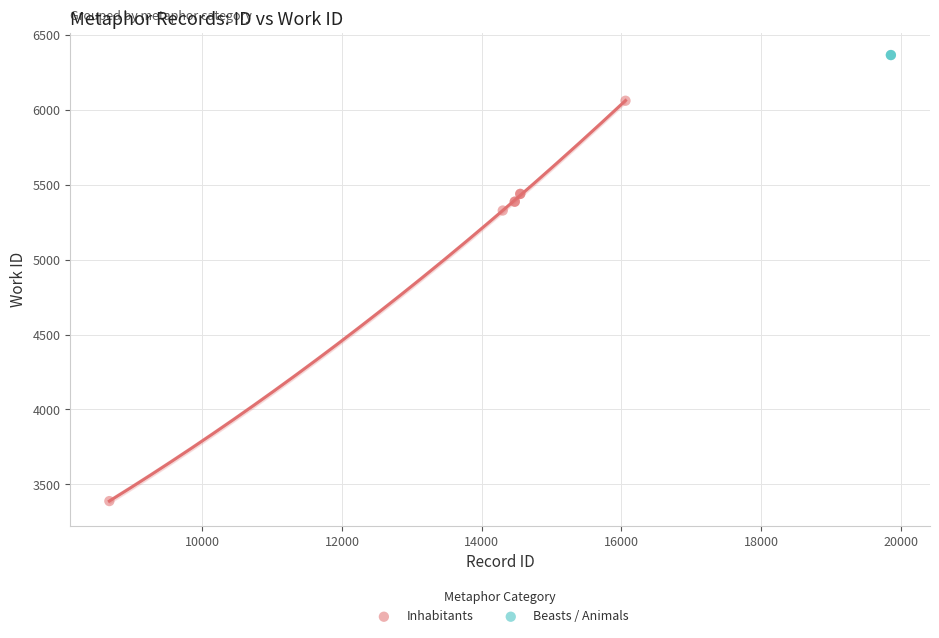

What are all the series names shown in the legend?

Inhabitants, Beasts / Animals